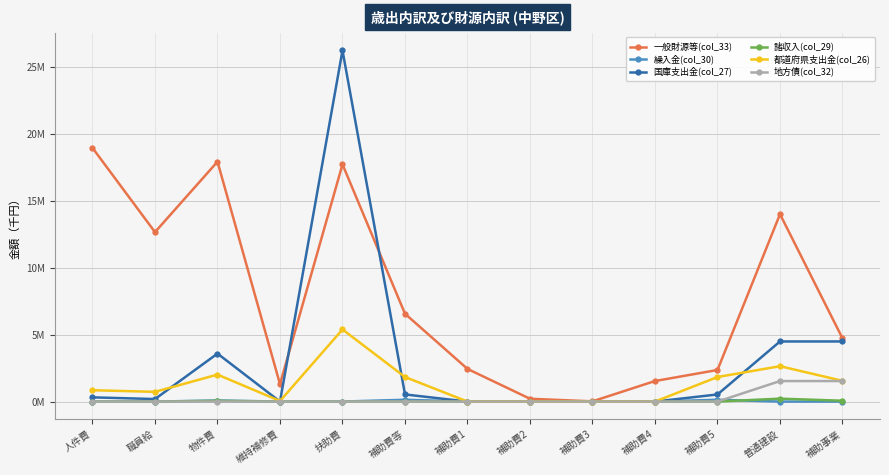

Is it true that 一般財源等(col_33) equals 18.9 at 人件費?

True